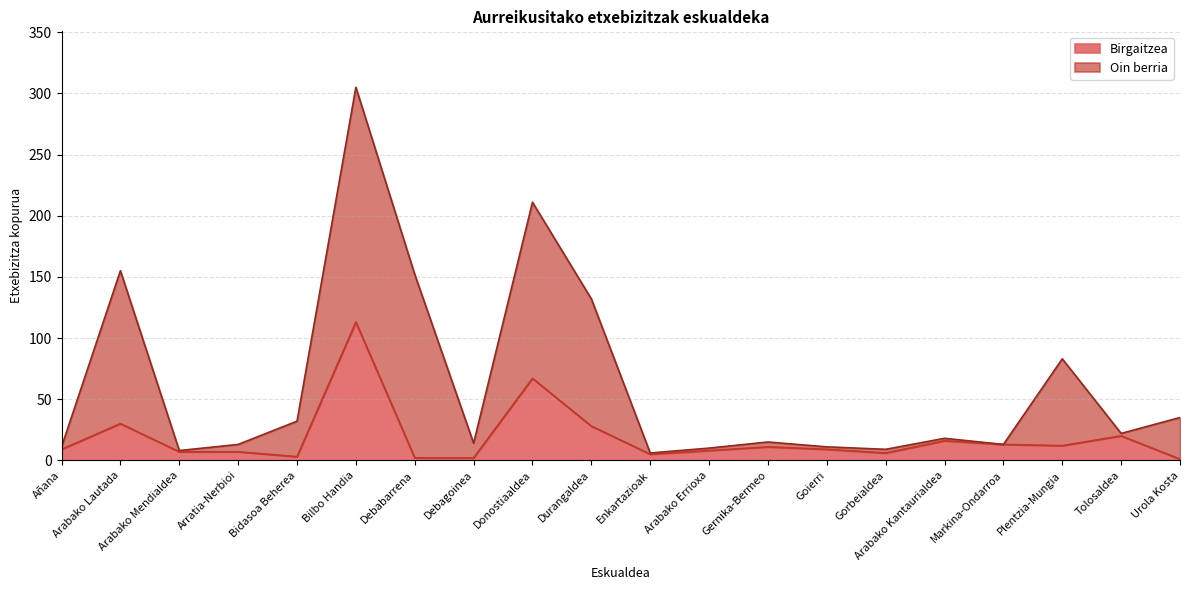

List the labels in order of value, smallest first.

Urola Kosta, Debabarrena, Debagoinea, Bidasoa Beherea, Enkartazioak, Gorbeialdea, Arabako Mendialdea, Arratia-Nerbioi, Arabako Errioxa, Añana, Goierri, Gernika-Bermeo, Plentzia-Mungia, Markina-Ondarroa, Arabako Kantaurialdea, Tolosaldea, Durangaldea, Arabako Lautada, Donostiaaldea, Bilbo Handia